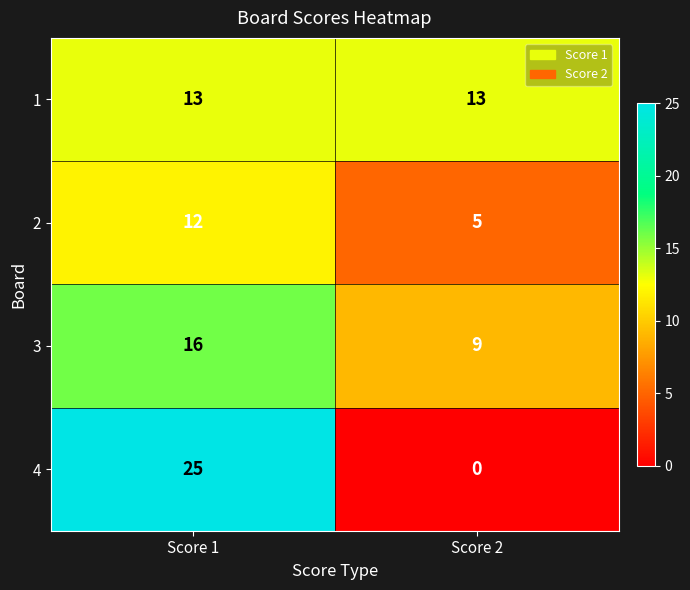

Is it true that 2 equals 5 at Score 2?

True